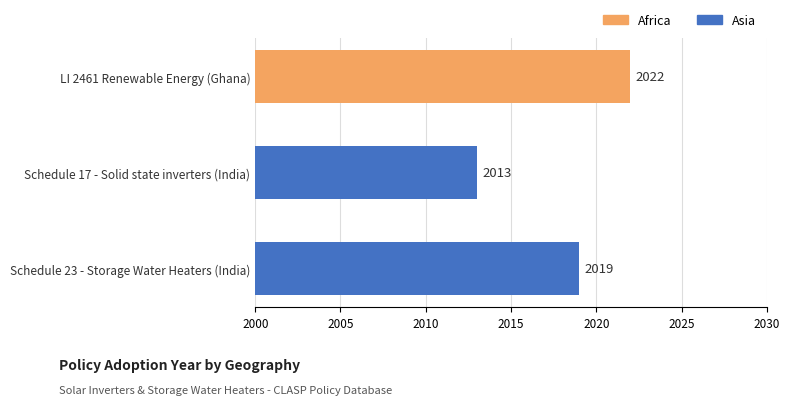

What is the label of the 3rd bar from the bottom?

LI 2461 Renewable Energy (Ghana)